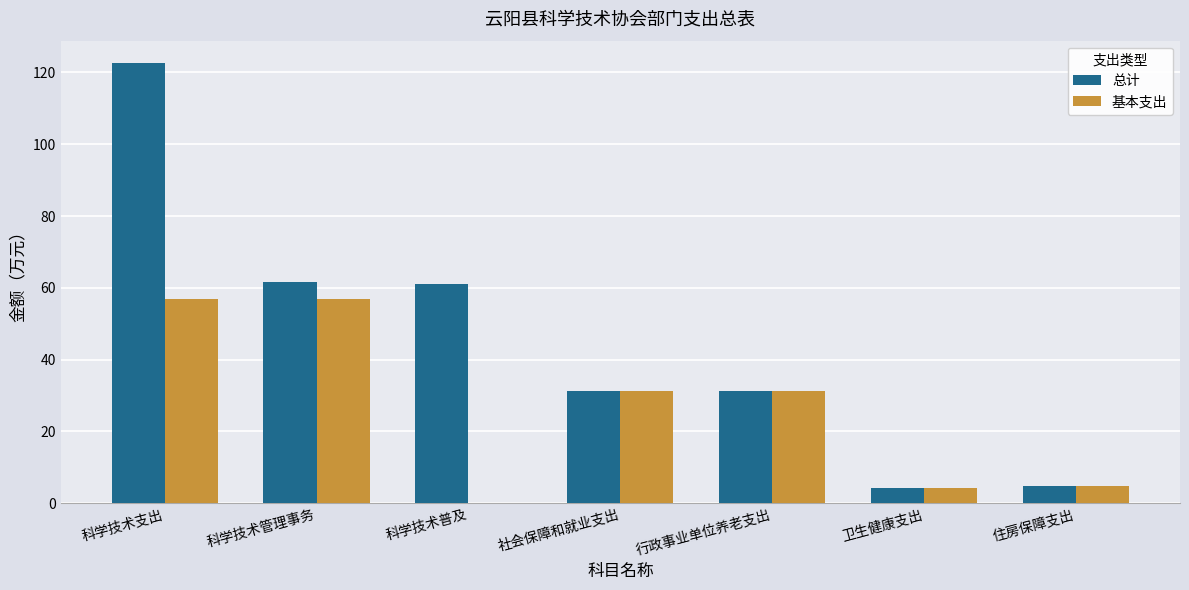

What value does the 基本支出 series have at 行政事业单位养老支出?

31.2